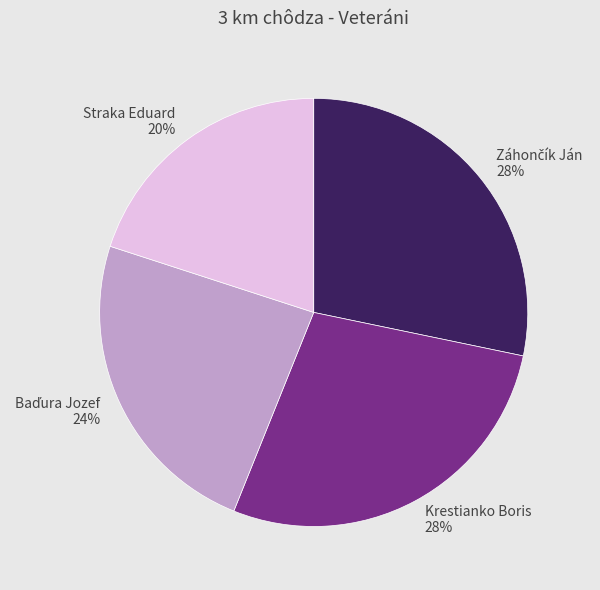

Which category has the smallest portion of the pie?

Straka Eduard